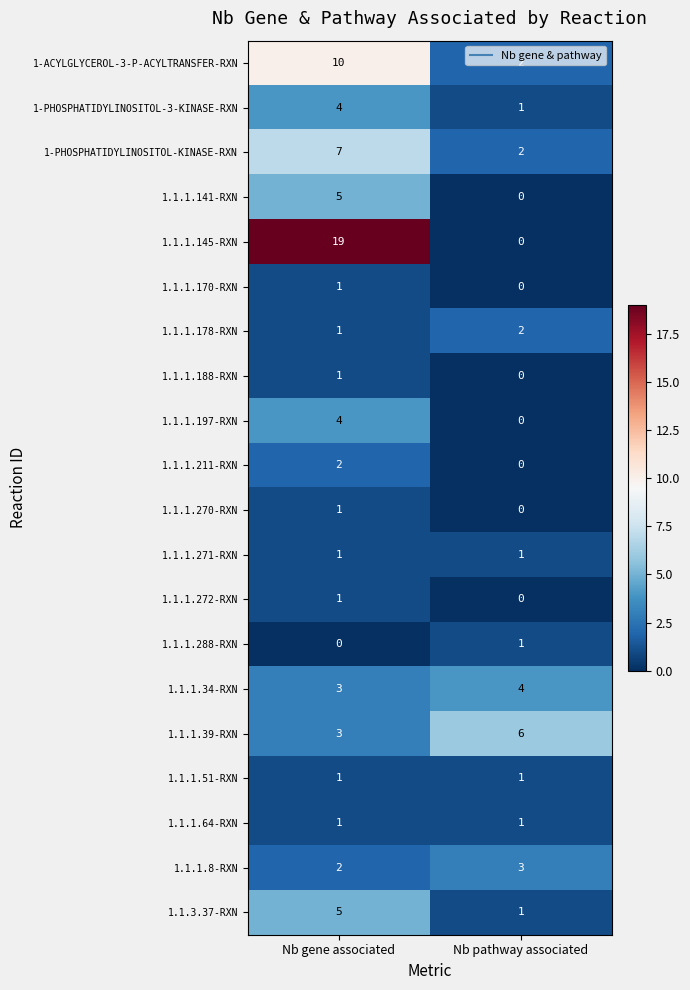

At how many categories does at least one series exceed 15?

1